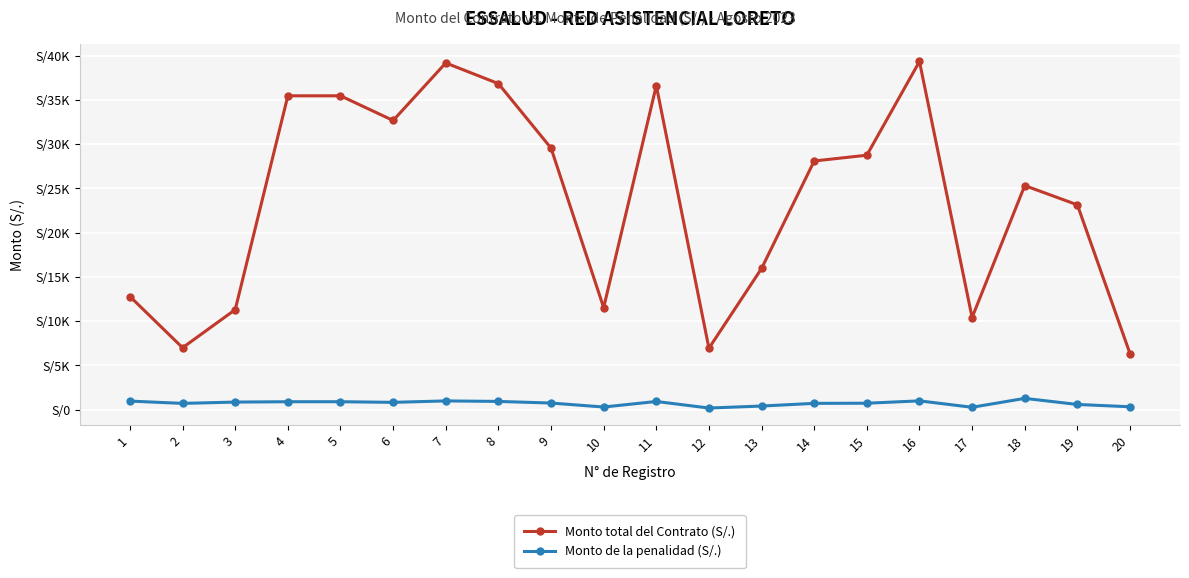

True or false: Monto total del Contrato (S/.) and Monto de la penalidad (S/.) intersect in this chart.

False